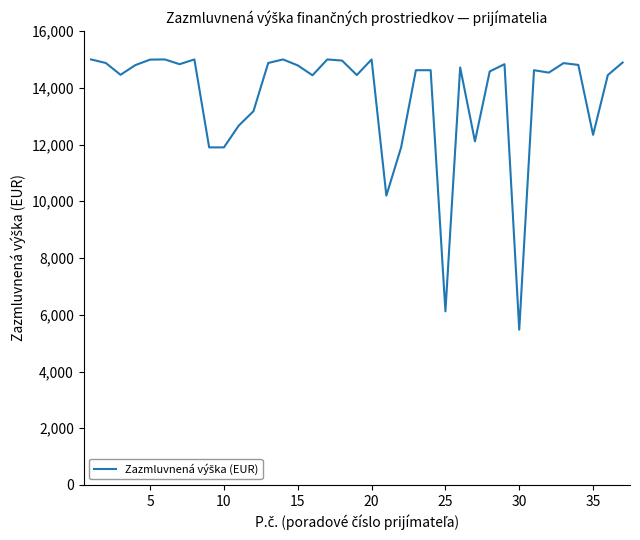

What is the minimum value shown in the chart?

5474.0